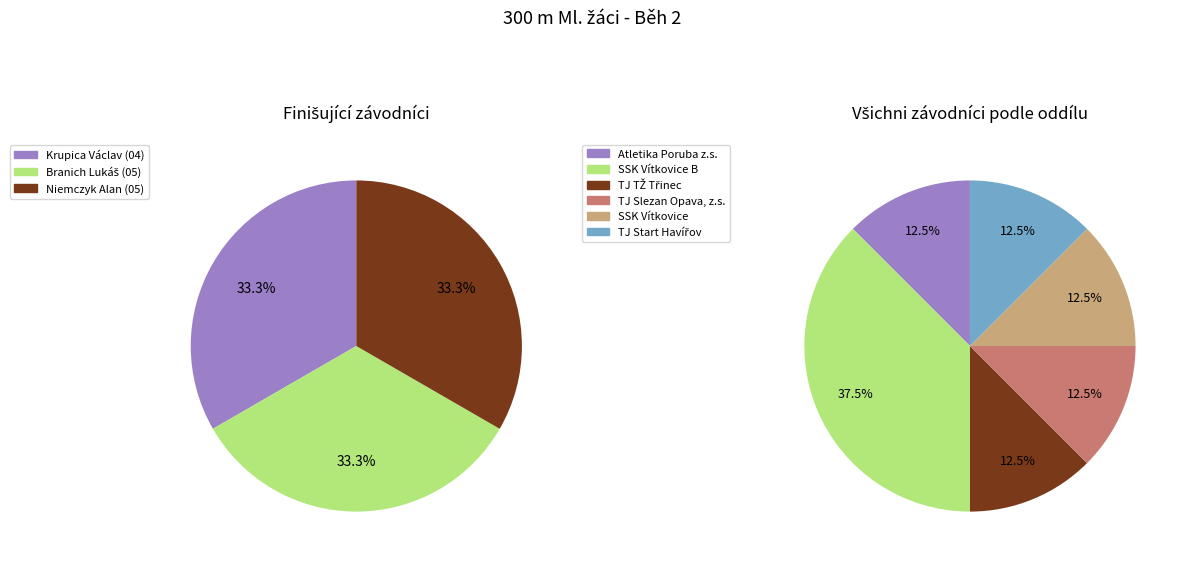

Combined, do TJ Start Havířov and TJ TŽ Třinec account for over 50%?

No